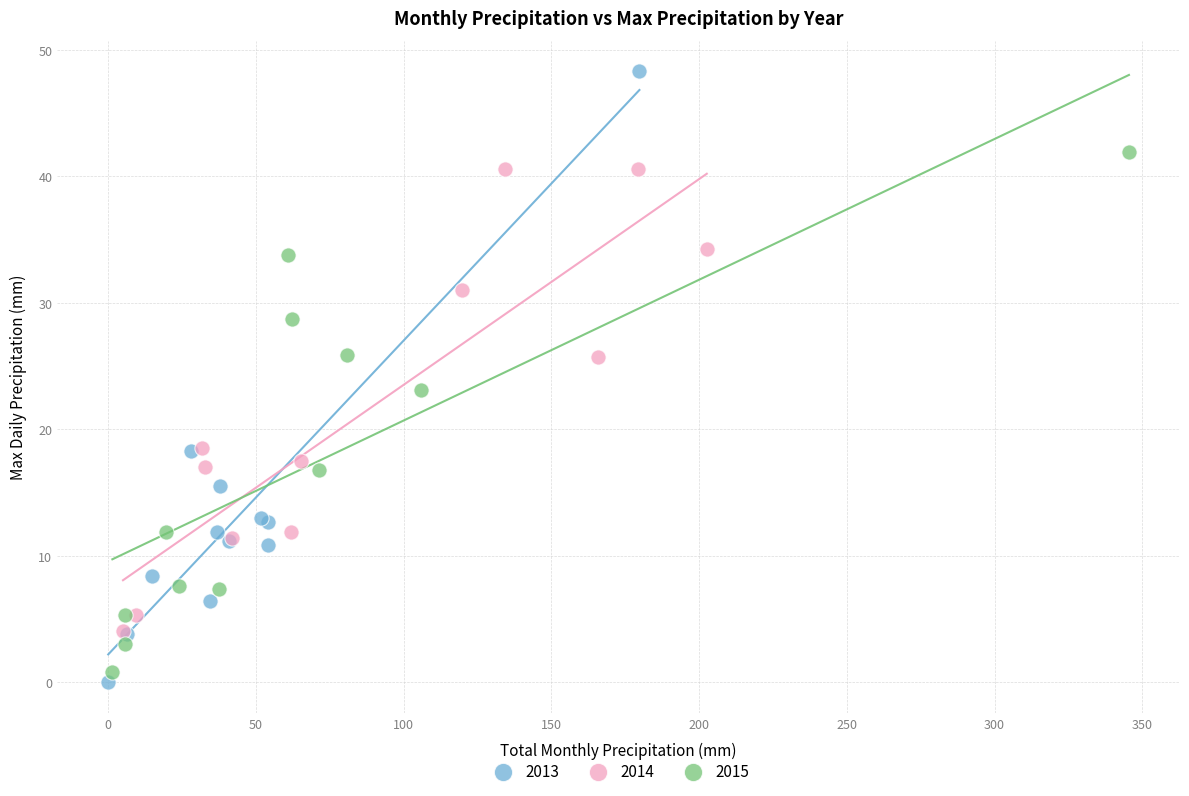

Which series contains the highest Y value?

2013